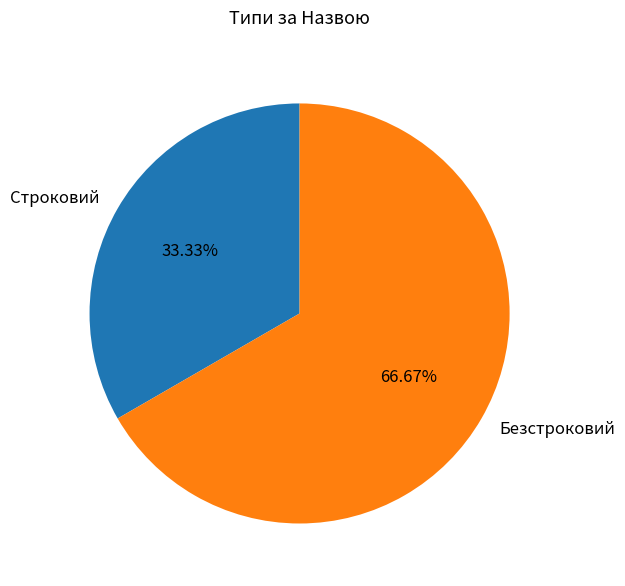

True or false: Безстроковий accounts for 67% of the total.

True